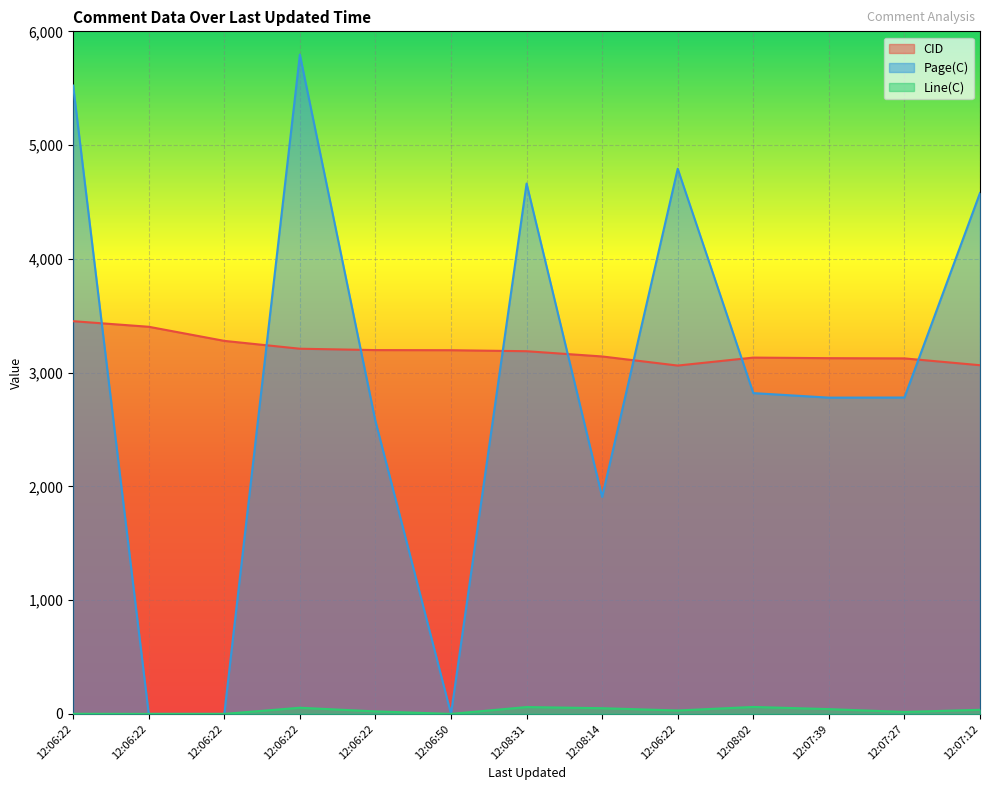

What are all the series names shown in the legend?

CID, Page(C), Line(C)